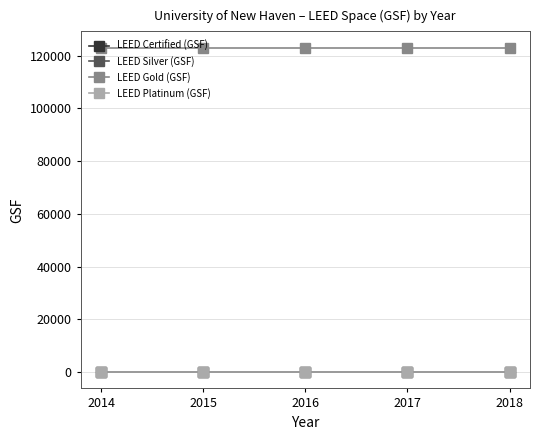

The value of LEED Certified (GSF) at 2017 is 0. True or false?

True